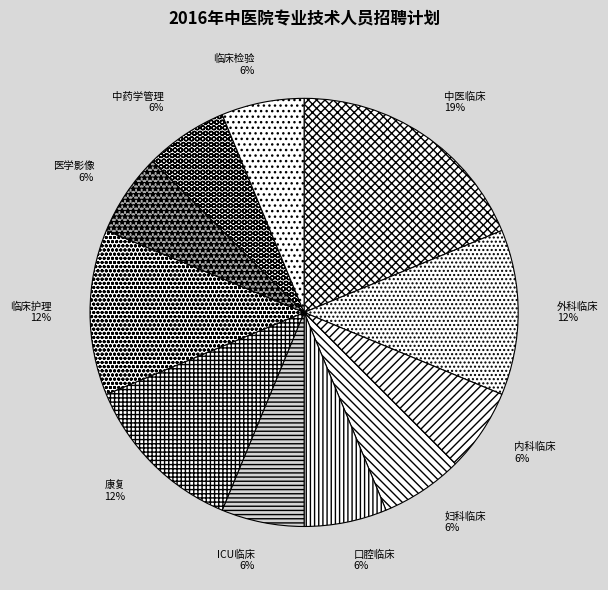

Count the number of slices in the pie.

11